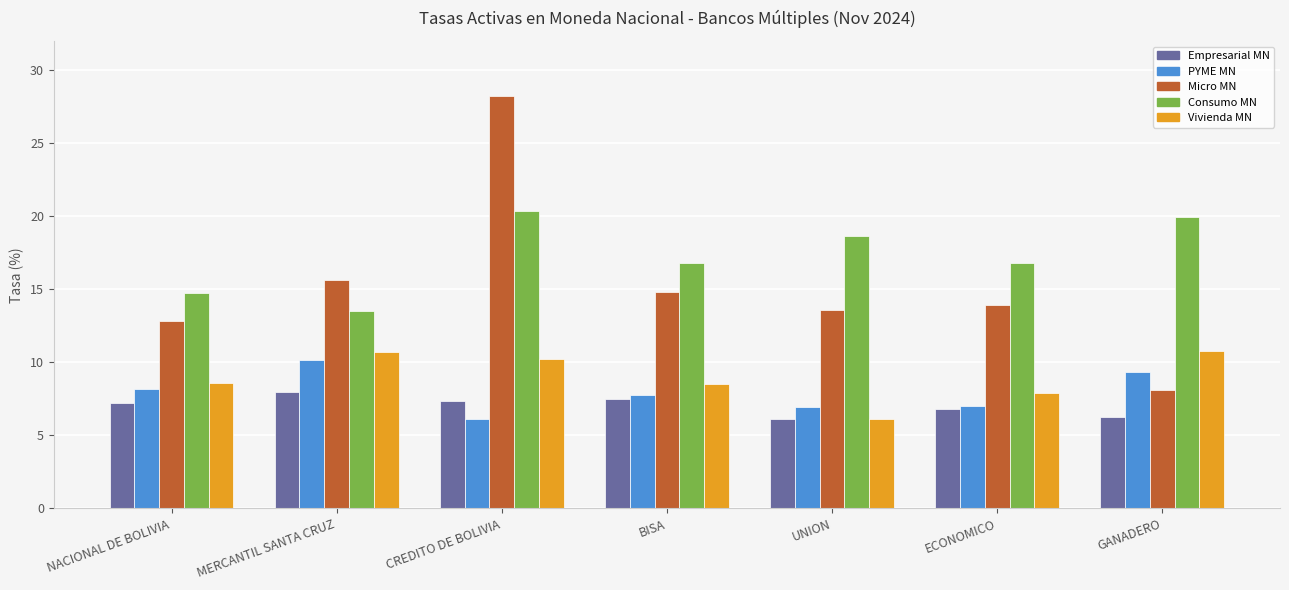

What value does the PYME MN series have at NACIONAL DE BOLIVIA?

8.2